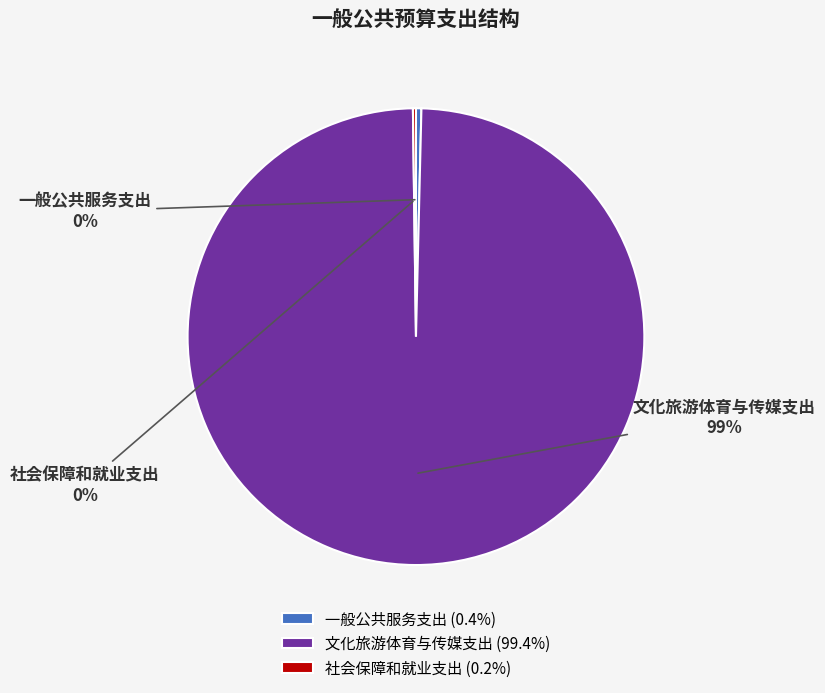

Does any single category account for the majority?

Yes